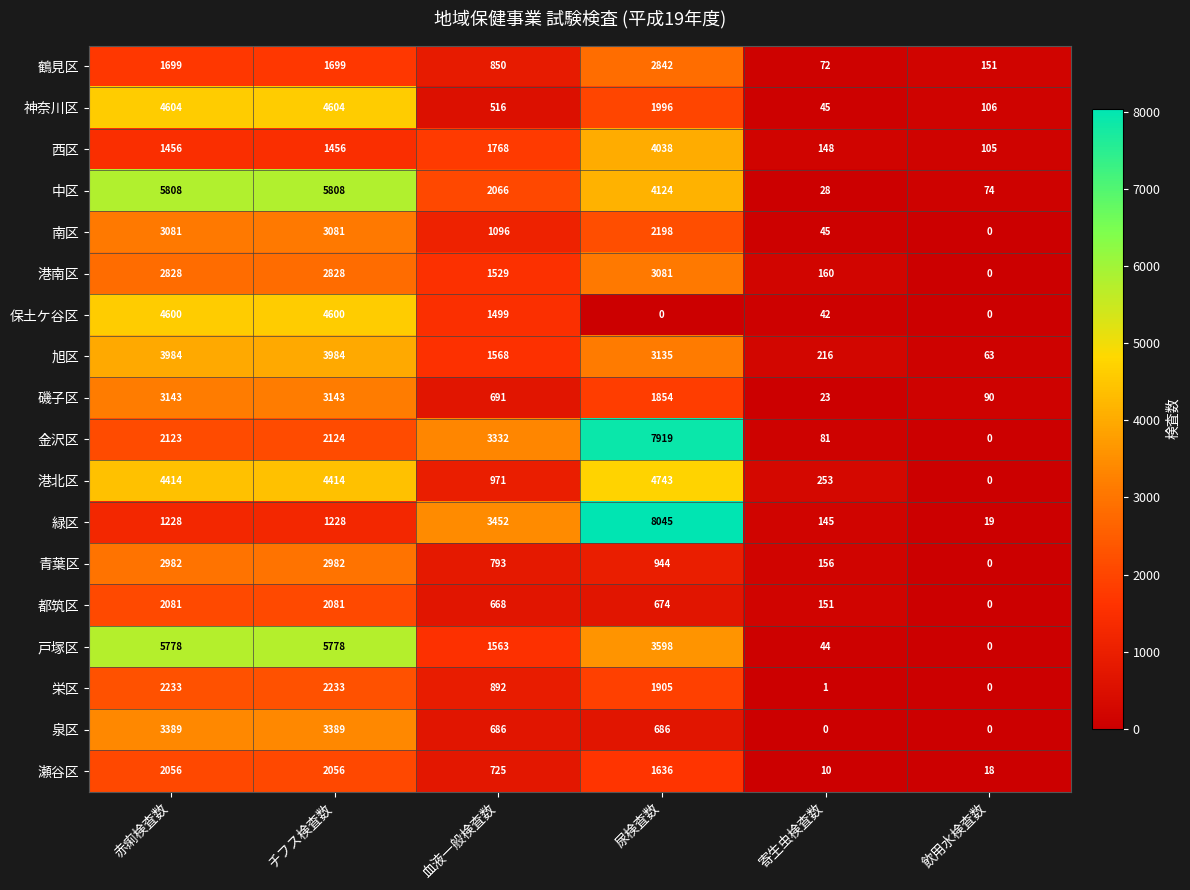

What is the difference between the second highest and second lowest values in the 栄区 series?

2232